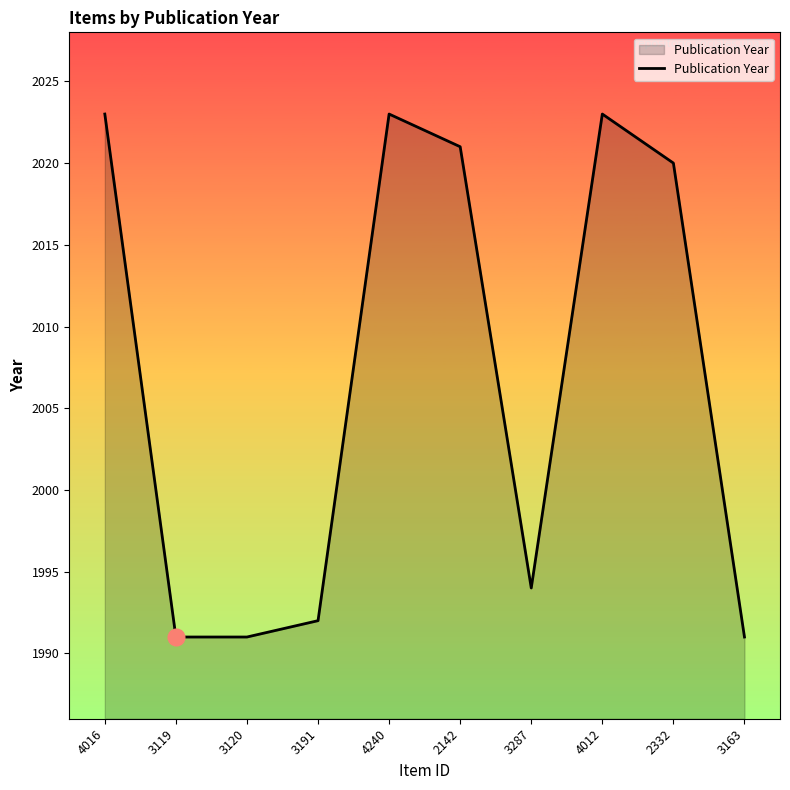

True or false: the data has more than 2 interior local peaks.

False